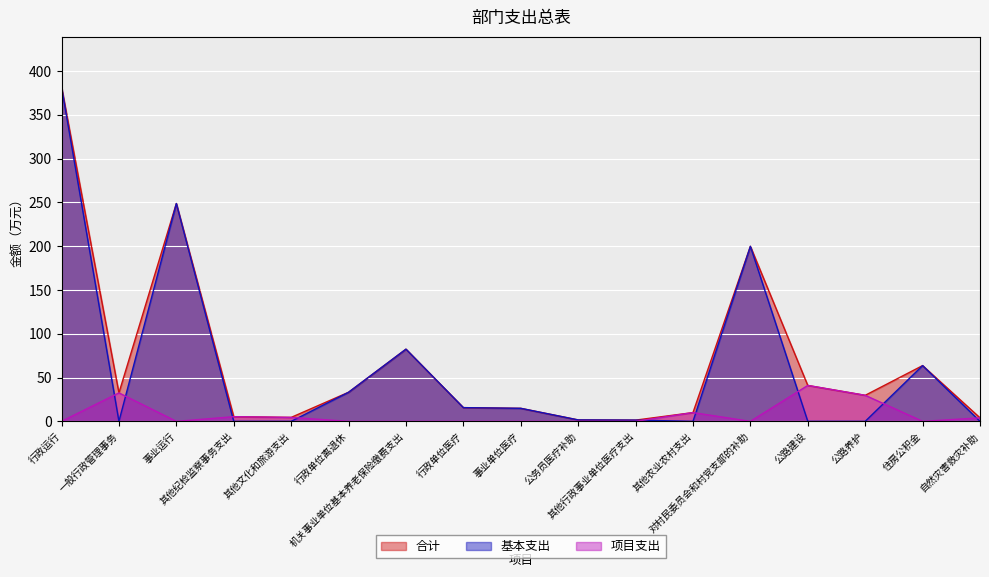

Between 一般行政管理事务 and 公路养护, which series saw the biggest shift?

合计